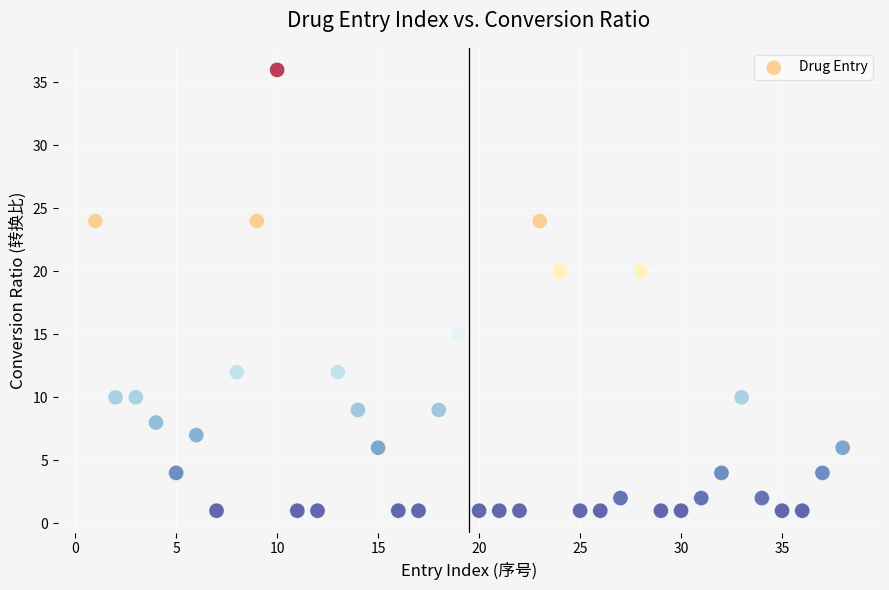

What is the range of X values (max minus min)?

37